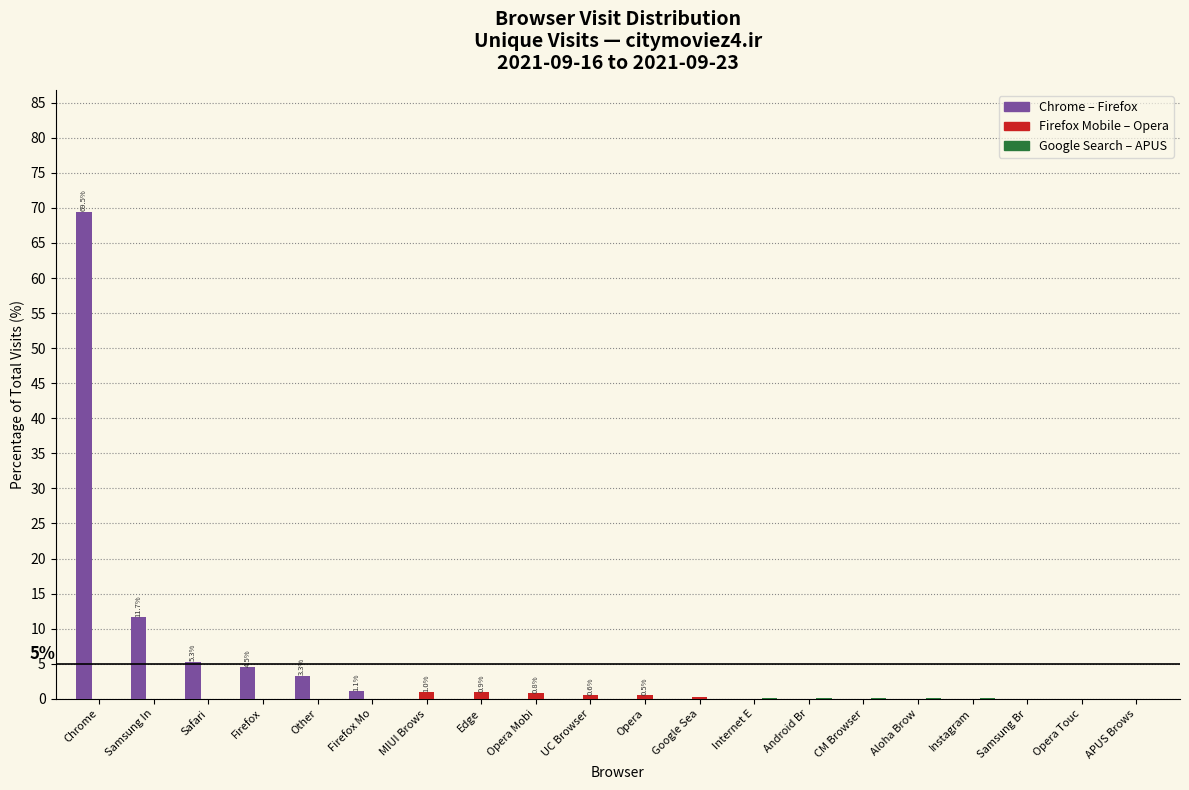

What is the greatest value displayed?

69.5